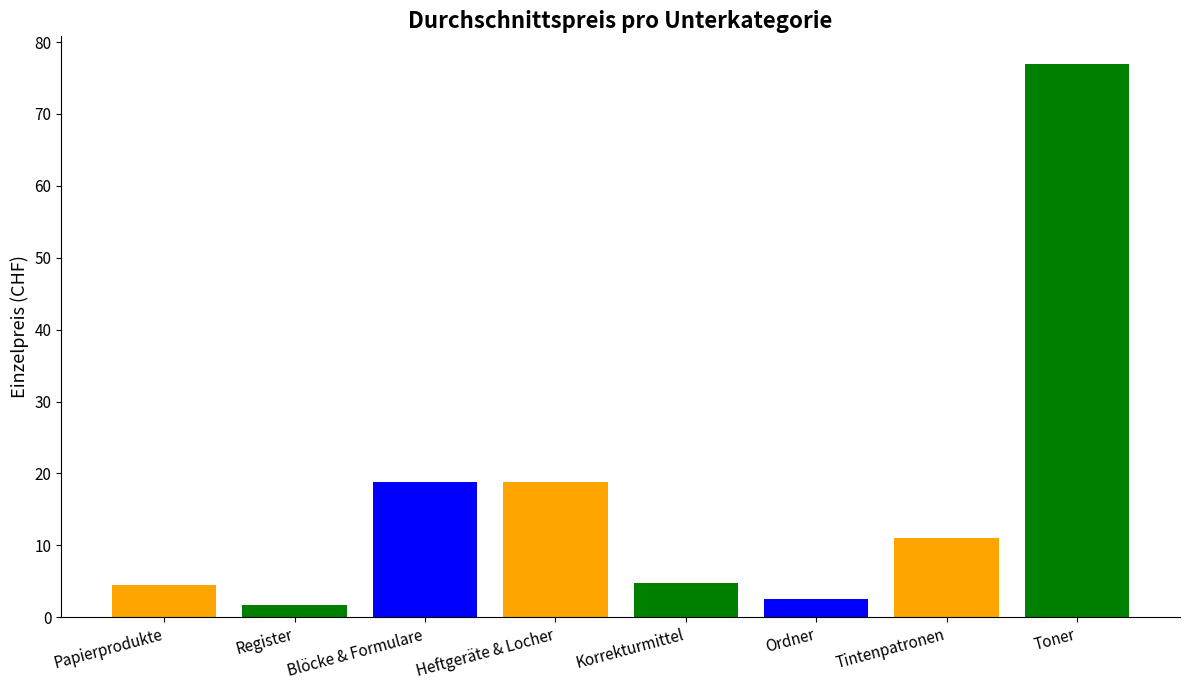

Which category has the highest value across all series?

Toner